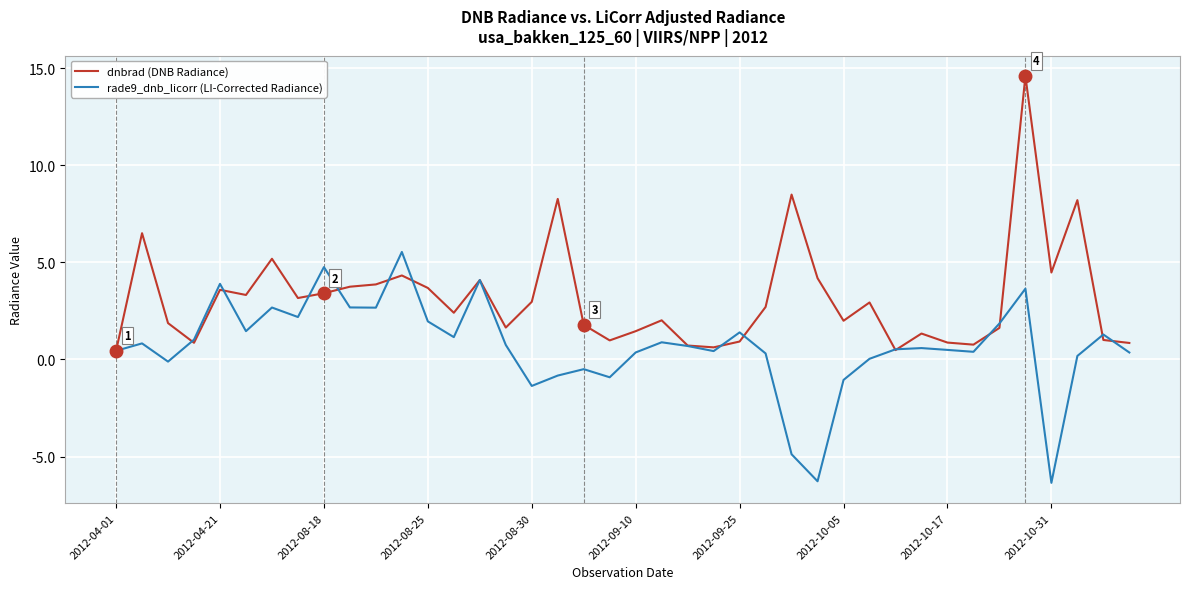

What is the lowest value of the rade9_dnb_licorr (LI-Corrected Radiance) series?

-6.4